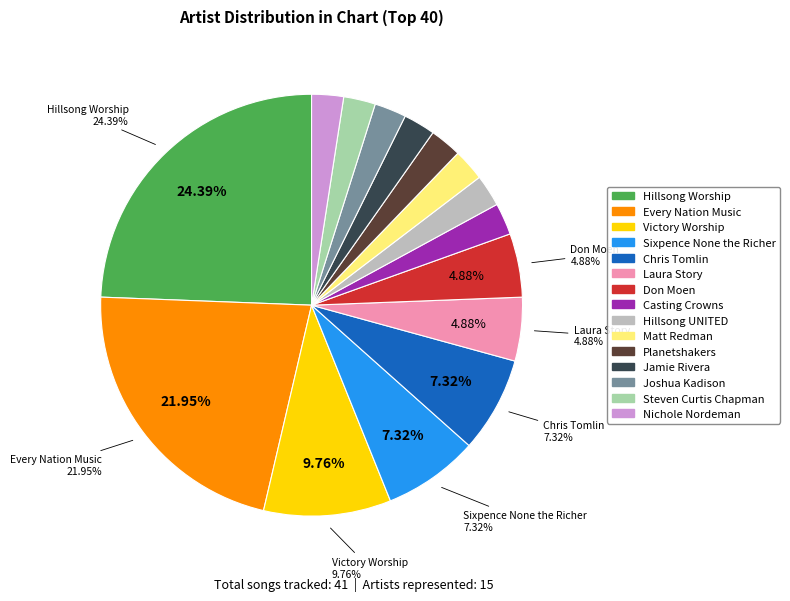

Is there a majority slice in this chart?

No